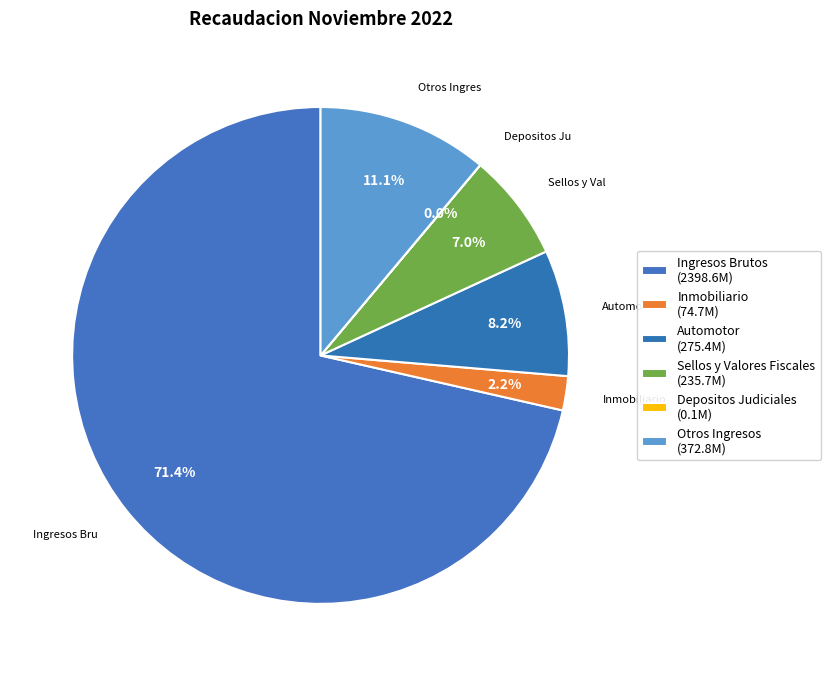

Does any single category account for the majority?

Yes